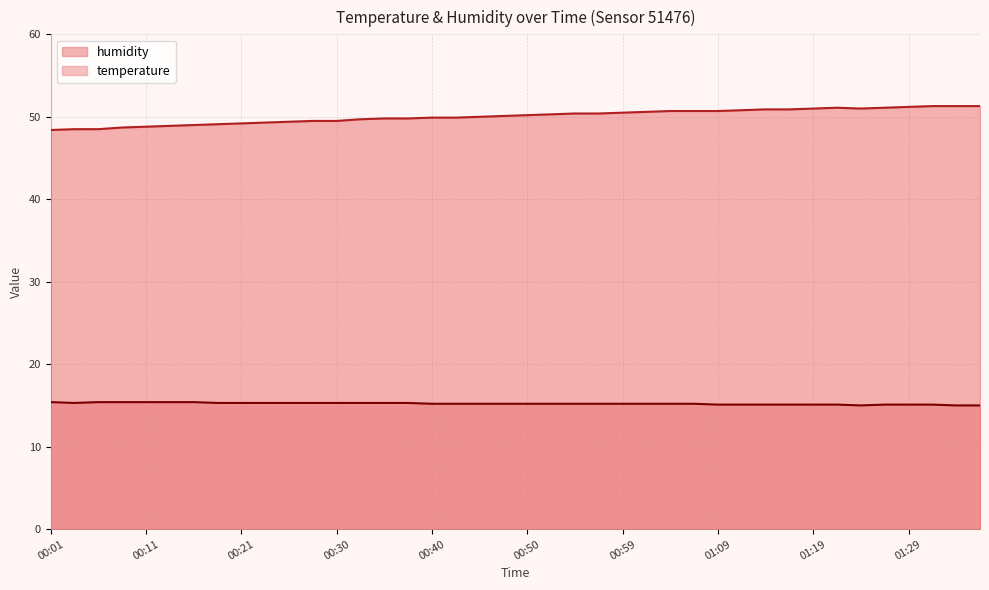

Reading left to right, list all the values displayed in this chart.

temperature: 00:01=15.4	00:04=15.3	00:06=15.4	00:08=15.4	00:11=15.4	00:13=15.4	00:16=15.4	00:18=15.3	00:21=15.3	00:23=15.3	00:25=15.3	00:28=15.3	00:30=15.3	00:33=15.3	00:35=15.3	00:38=15.3	00:40=15.2	00:42=15.2	00:45=15.2	00:47=15.2	00:50=15.2	00:52=15.2	00:55=15.2	00:57=15.2	00:59=15.2	01:02=15.2	01:04=15.2	01:07=15.2	01:09=15.1	01:12=15.1	01:14=15.1	01:17=15.1	01:19=15.1	01:21=15.1	01:24=15.0	01:26=15.1	01:29=15.1	01:31=15.1	01:34=15.0	01:36=15.0
humidity: 00:01=48.4	00:04=48.5	00:06=48.5	00:08=48.7	00:11=48.8	00:13=48.9	00:16=49.0	00:18=49.1	00:21=49.2	00:23=49.3	00:25=49.4	00:28=49.5	00:30=49.5	00:33=49.7	00:35=49.8	00:38=49.8	00:40=49.9	00:42=49.9	00:45=50.0	00:47=50.1	00:50=50.2	00:52=50.3	00:55=50.4	00:57=50.4	00:59=50.5	01:02=50.6	01:04=50.7	01:07=50.7	01:09=50.7	01:12=50.8	01:14=50.9	01:17=50.9	01:19=51.0	01:21=51.1	01:24=51.0	01:26=51.1	01:29=51.2	01:31=51.3	01:34=51.3	01:36=51.3